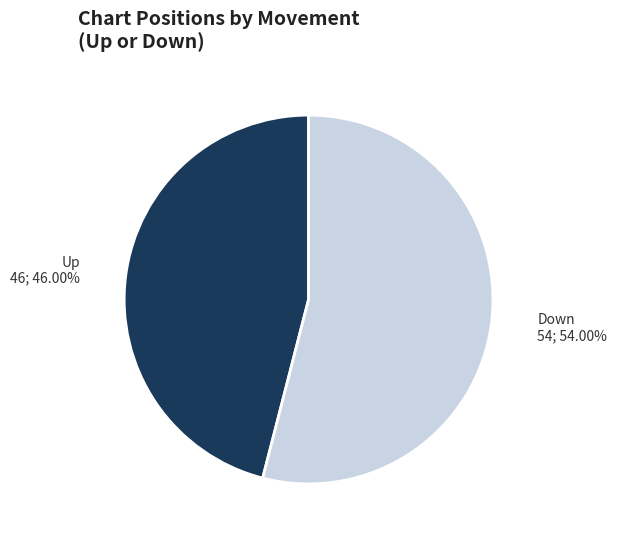

Does any single category account for the majority?

Yes